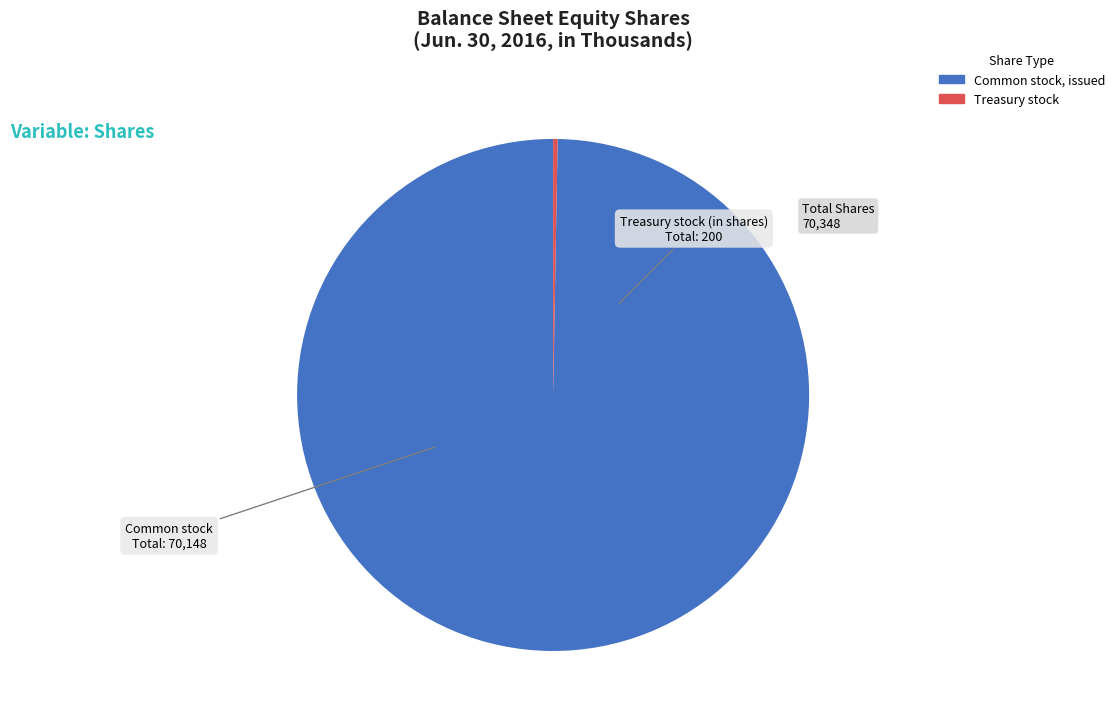

How many slices are in this pie chart?

2